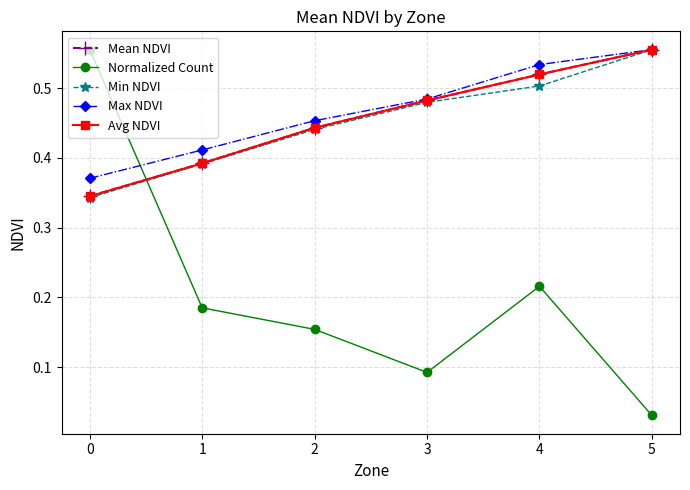

Which series has the largest range (max minus min)?

Normalized Count